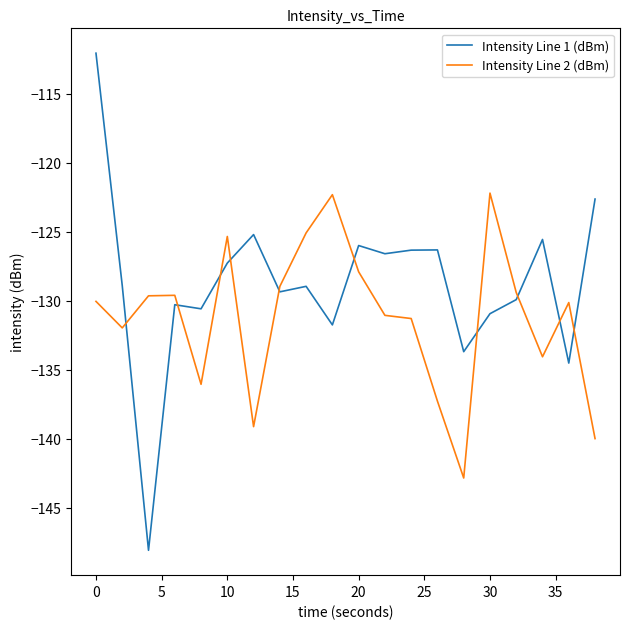

How many lines are shown in the chart?

2